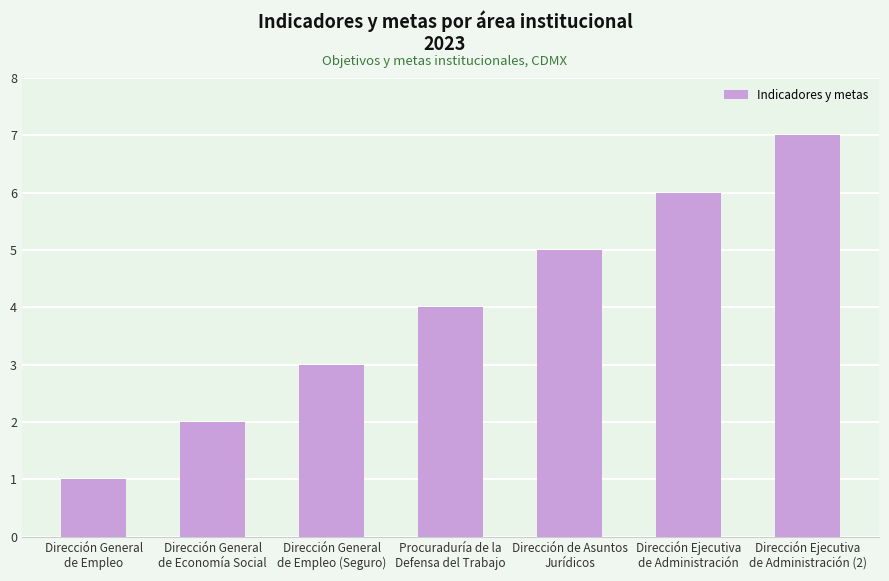

What is the difference between the values at Dirección General
de Economía Social and Dirección de Asuntos
Jurídicos?

3